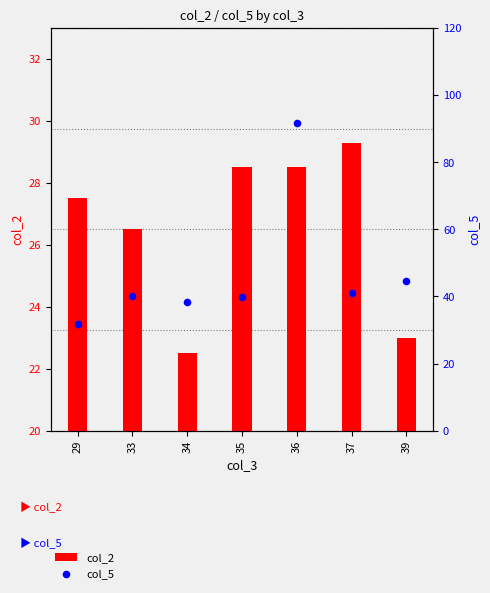

Which series has the widest spread of Y values?

col_5